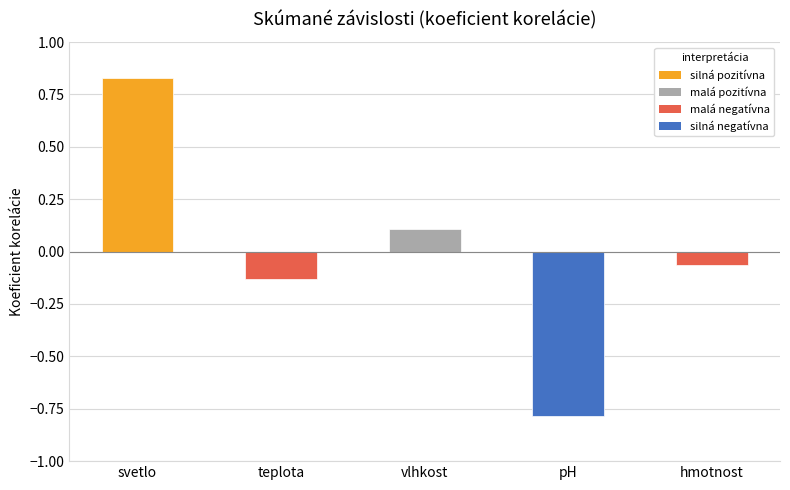

What is the label of the 3rd bar from the right?

vlhkost